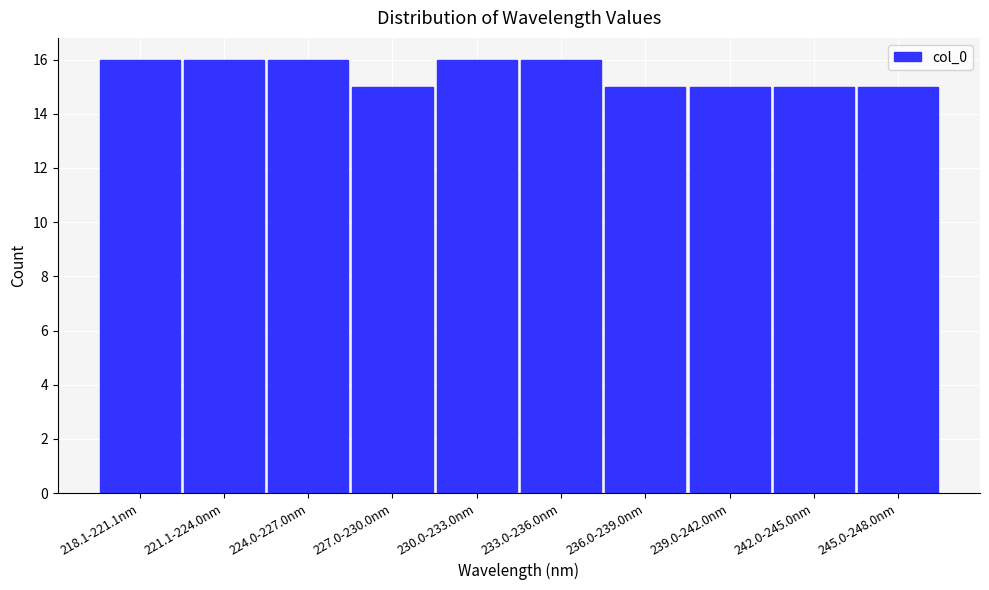

Reading right to left, extract all data points from this chart.

15	15	15	15	16	16	15	16	16	16